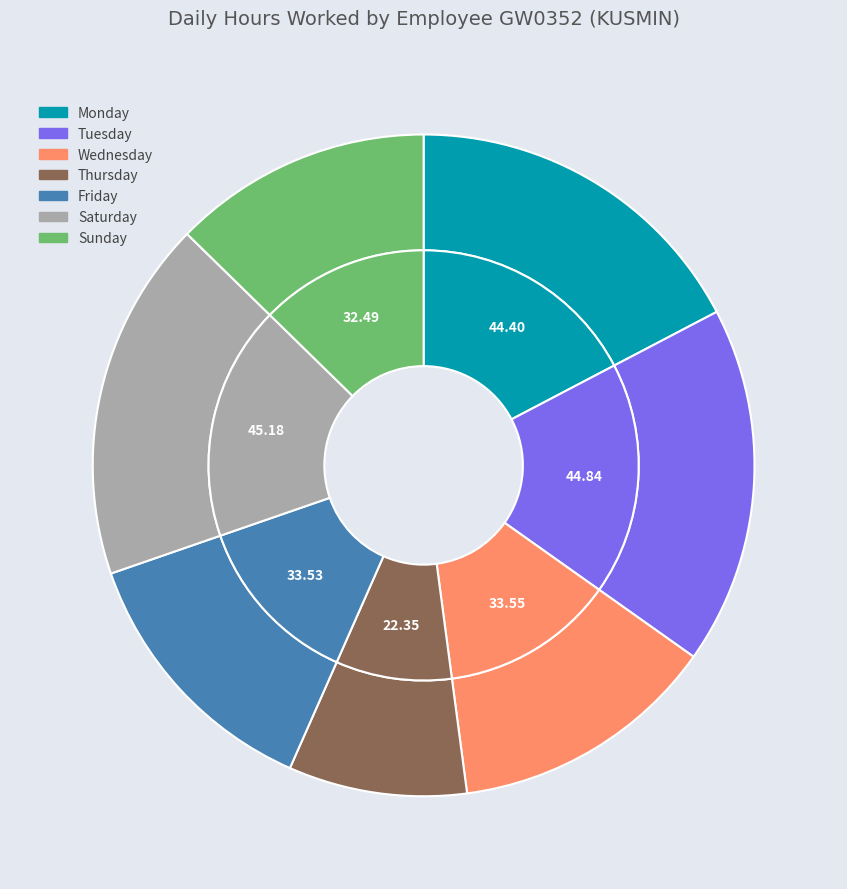

Is Wed 3 the majority of the pie?

No